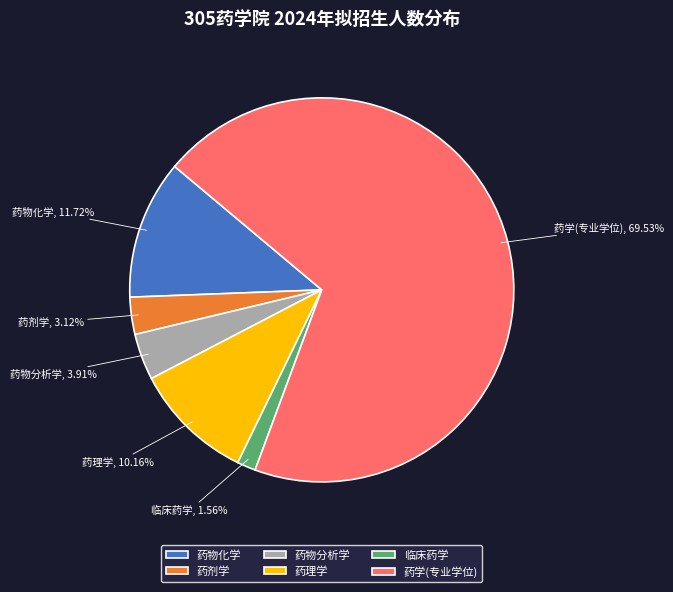

Which has a higher value, 药剂学 or 药学(专业学位)?

药学(专业学位)